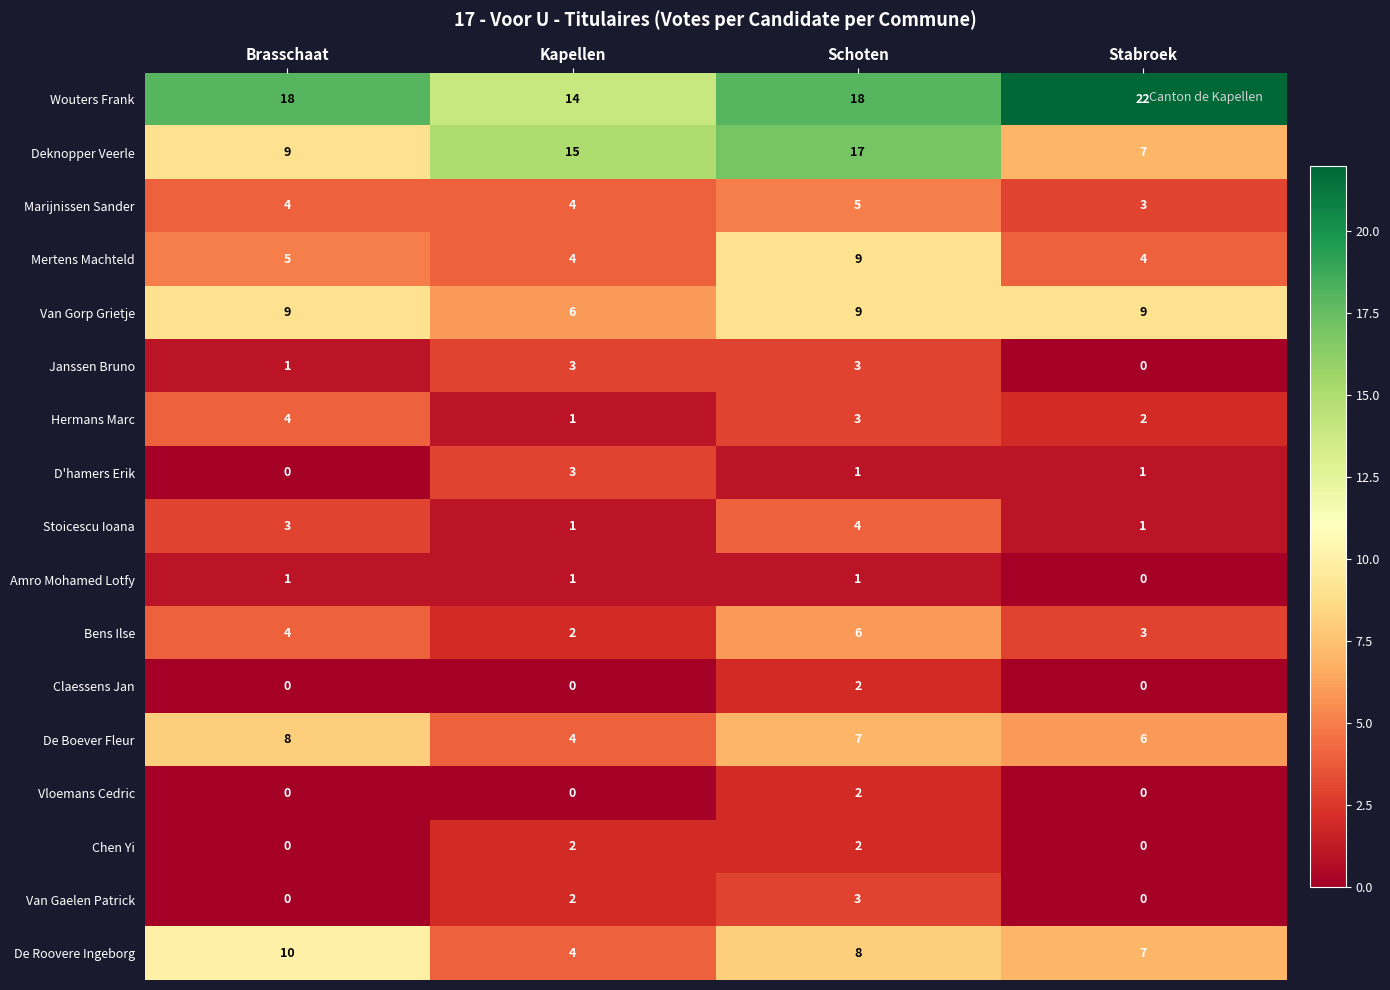

Count the Vloemans Cedric values in the range 0 to 2.

4